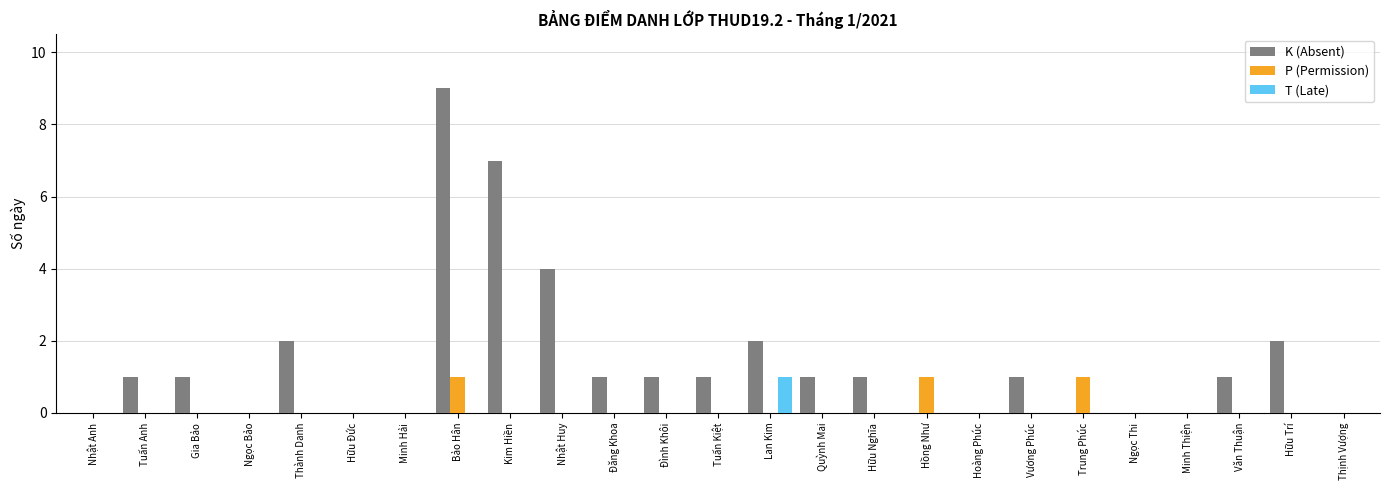

Is it true that T (Late) equals 0 at Tuấn Anh?

True